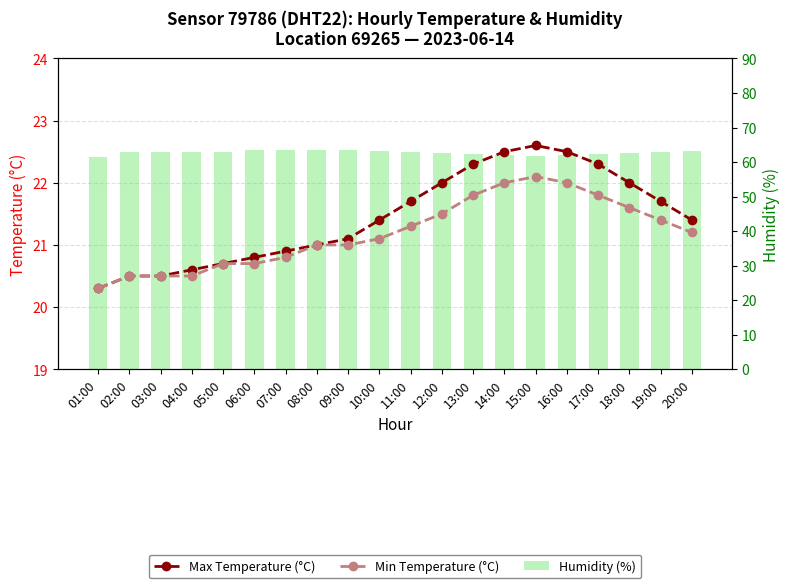

Reading left to right, extract all data points from this chart.

Max Temperature (°C): 01:00=20.3	02:00=20.5	03:00=20.5	04:00=20.6	05:00=20.7	06:00=20.8	07:00=20.9	08:00=21.0	09:00=21.1	10:00=21.4	11:00=21.7	12:00=22.0	13:00=22.3	14:00=22.5	15:00=22.6	16:00=22.5	17:00=22.3	18:00=22.0	19:00=21.7	20:00=21.4
Min Temperature (°C): 01:00=20.3	02:00=20.5	03:00=20.5	04:00=20.5	05:00=20.7	06:00=20.7	07:00=20.8	08:00=21.0	09:00=21.0	10:00=21.1	11:00=21.3	12:00=21.5	13:00=21.8	14:00=22.0	15:00=22.1	16:00=22.0	17:00=21.8	18:00=21.6	19:00=21.4	20:00=21.2
Humidity (%): 01:00=61.6	02:00=62.8	03:00=62.8	04:00=62.8	05:00=63.0	06:00=63.4	07:00=63.5	08:00=63.6	09:00=63.5	10:00=63.2	11:00=62.8	12:00=62.5	13:00=62.2	14:00=62.0	15:00=61.8	16:00=62.0	17:00=62.3	18:00=62.6	19:00=62.9	20:00=63.1